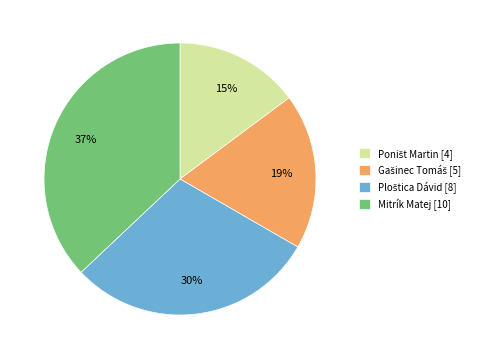

Does any single category account for the majority?

No